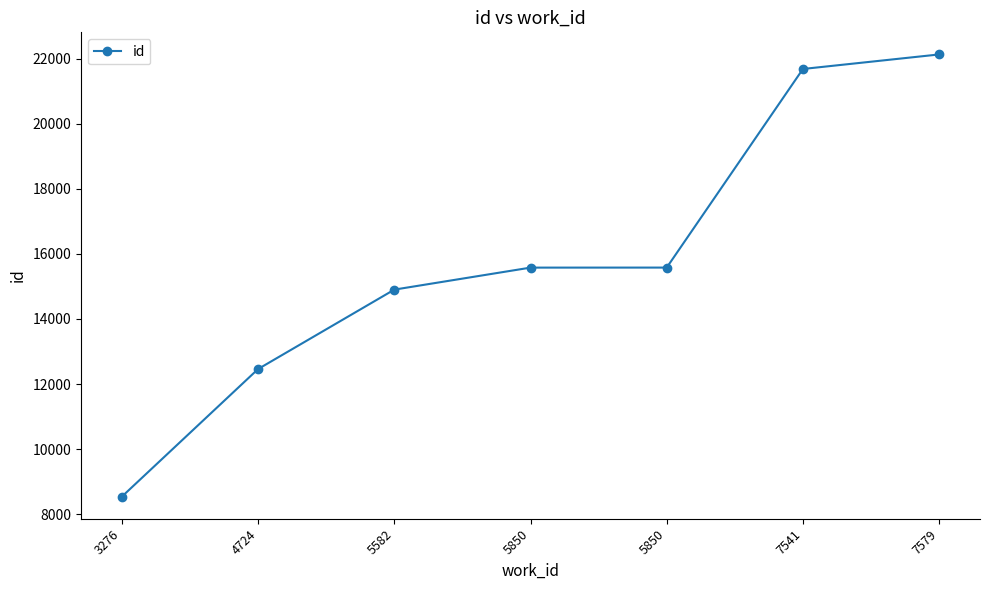

Approximately how many times larger is the value at 7579 compared to 5850?

1.4